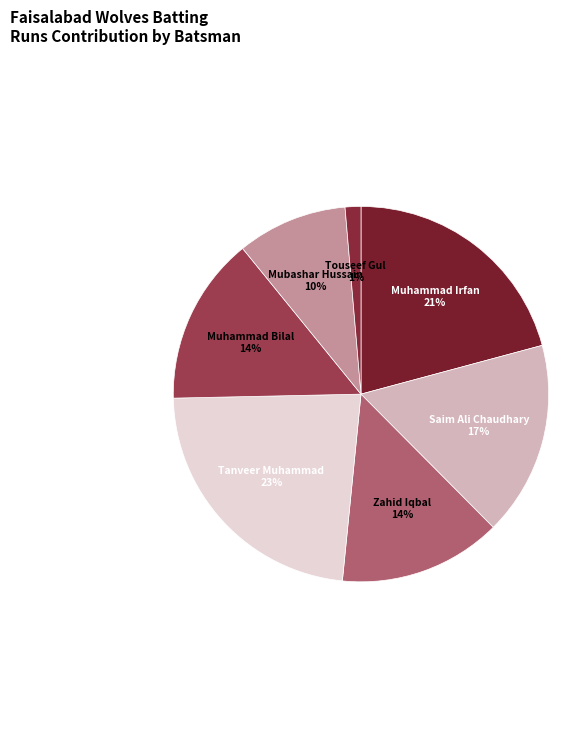

Is there any slice that represents more than half of the pie?

No